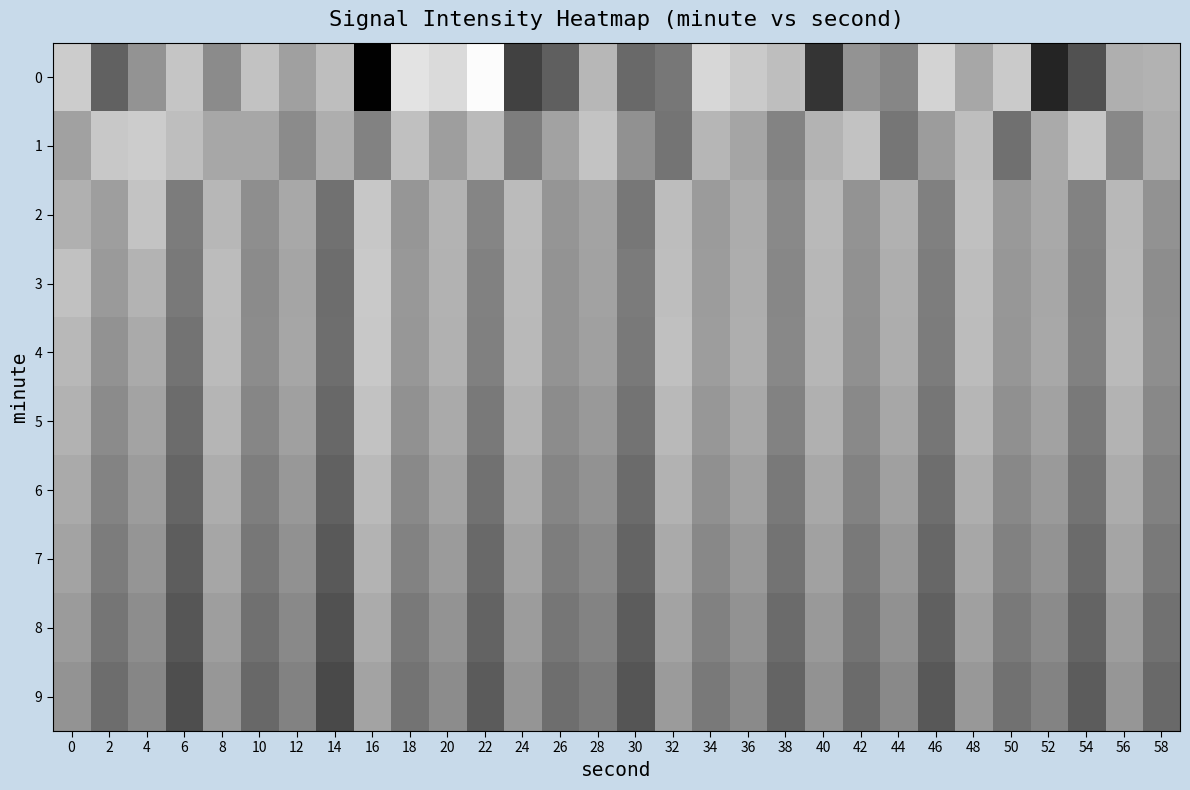

Reading left to right, what are all the values shown in this chart?

0: 0=-127.8	2=-137.8	4=-133.2	6=-128.5	8=-133.9	10=-128.7	12=-131.9	14=-129.2	16=-146.8	18=-125.6	20=-126.5	22=-123.3	24=-140.7	26=-138.1	28=-129.8	30=-137.2	32=-135.8	34=-126.8	36=-128.0	38=-129.2	40=-142.0	42=-133.2	44=-134.4	46=-127.2	48=-131.3	50=-128.0	52=-143.6	54=-139.4	56=-130.5	58=-130.3
1: 0=-131.8	2=-128.2	4=-127.8	6=-129.1	8=-131.3	10=-131.3	12=-133.9	14=-130.6	16=-134.8	18=-128.9	20=-132.1	22=-129.5	24=-135.2	26=-131.8	28=-128.6	30=-133.4	32=-136.1	34=-129.9	36=-131.5	38=-134.7	40=-130.2	42=-128.8	44=-135.9	46=-132.3	48=-129.1	50=-136.5	52=-131.0	54=-128.4	56=-134.2	58=-130.7
2: 0=-130.5	2=-132.1	4=-128.7	6=-135.3	8=-129.8	10=-133.6	12=-131.2	14=-136.4	16=-128.3	18=-132.9	20=-130.1	22=-134.5	24=-129.4	26=-133.0	28=-131.7	30=-135.8	32=-129.2	34=-132.4	36=-130.8	38=-134.1	40=-129.6	42=-133.2	44=-130.4	46=-135.0	48=-129.0	50=-132.6	52=-131.1	54=-134.8	56=-129.7	58=-133.3
3: 0=-128.9	2=-132.5	4=-130.2	6=-135.6	8=-129.3	10=-133.9	12=-131.5	14=-136.7	16=-128.1	18=-132.7	20=-130.3	22=-134.9	24=-129.5	26=-133.1	28=-131.8	30=-135.4	32=-129.1	34=-132.3	36=-130.7	38=-134.3	40=-129.8	42=-133.4	44=-130.6	46=-135.2	48=-129.2	50=-132.8	52=-131.3	54=-135.0	56=-129.6	58=-133.7
4: 0=-129.7	2=-133.3	4=-131.0	6=-136.2	8=-129.4	10=-133.8	12=-131.4	14=-136.6	16=-128.2	18=-132.8	20=-130.4	22=-135.0	24=-129.6	26=-133.2	28=-132.0	30=-135.6	32=-129.0	34=-132.2	36=-130.6	38=-134.2	40=-129.9	42=-133.5	44=-130.7	46=-135.3	48=-129.3	50=-132.9	52=-131.2	54=-134.9	56=-129.5	58=-133.6
5: 0=-130.3	2=-133.9	4=-131.6	6=-136.8	8=-130.0	10=-134.4	12=-132.0	14=-137.2	16=-128.8	18=-133.4	20=-131.0	22=-135.6	24=-130.2	26=-133.8	28=-132.6	30=-136.2	32=-129.6	34=-132.8	36=-131.2	38=-134.8	40=-130.5	42=-134.1	44=-131.3	46=-135.9	48=-129.9	50=-133.5	52=-131.8	54=-135.5	56=-130.1	58=-134.2
6: 0=-131.0	2=-134.6	4=-132.3	6=-137.5	8=-130.7	10=-135.1	12=-132.7	14=-137.9	16=-129.5	18=-134.1	20=-131.7	22=-136.3	24=-130.9	26=-134.5	28=-133.3	30=-136.9	32=-130.3	34=-133.5	36=-131.9	38=-135.5	40=-131.2	42=-134.8	44=-132.0	46=-136.6	48=-130.6	50=-134.2	52=-132.5	54=-136.2	56=-130.8	58=-134.9
7: 0=-131.7	2=-135.3	4=-133.0	6=-138.2	8=-131.4	10=-135.8	12=-133.4	14=-138.6	16=-130.2	18=-134.8	20=-132.4	22=-137.0	24=-131.6	26=-135.2	28=-134.0	30=-137.6	32=-131.0	34=-134.2	36=-132.6	38=-136.2	40=-131.9	42=-135.5	44=-132.7	46=-137.3	48=-131.3	50=-134.9	52=-133.2	54=-136.9	56=-131.5	58=-135.6
8: 0=-132.4	2=-136.0	4=-133.7	6=-138.9	8=-132.1	10=-136.5	12=-134.1	14=-139.3	16=-130.9	18=-135.5	20=-133.1	22=-137.7	24=-132.3	26=-135.9	28=-134.7	30=-138.3	32=-131.7	34=-134.9	36=-133.3	38=-136.9	40=-132.6	42=-136.2	44=-133.4	46=-138.0	48=-132.0	50=-135.6	52=-133.9	54=-137.6	56=-132.2	58=-136.3
9: 0=-133.1	2=-136.7	4=-134.4	6=-139.6	8=-132.8	10=-137.2	12=-134.8	14=-140.0	16=-131.6	18=-136.2	20=-133.8	22=-138.4	24=-133.0	26=-136.6	28=-135.4	30=-139.0	32=-132.4	34=-135.6	36=-134.0	38=-137.6	40=-133.3	42=-136.9	44=-134.1	46=-138.7	48=-132.7	50=-136.3	52=-134.6	54=-138.3	56=-132.9	58=-137.0